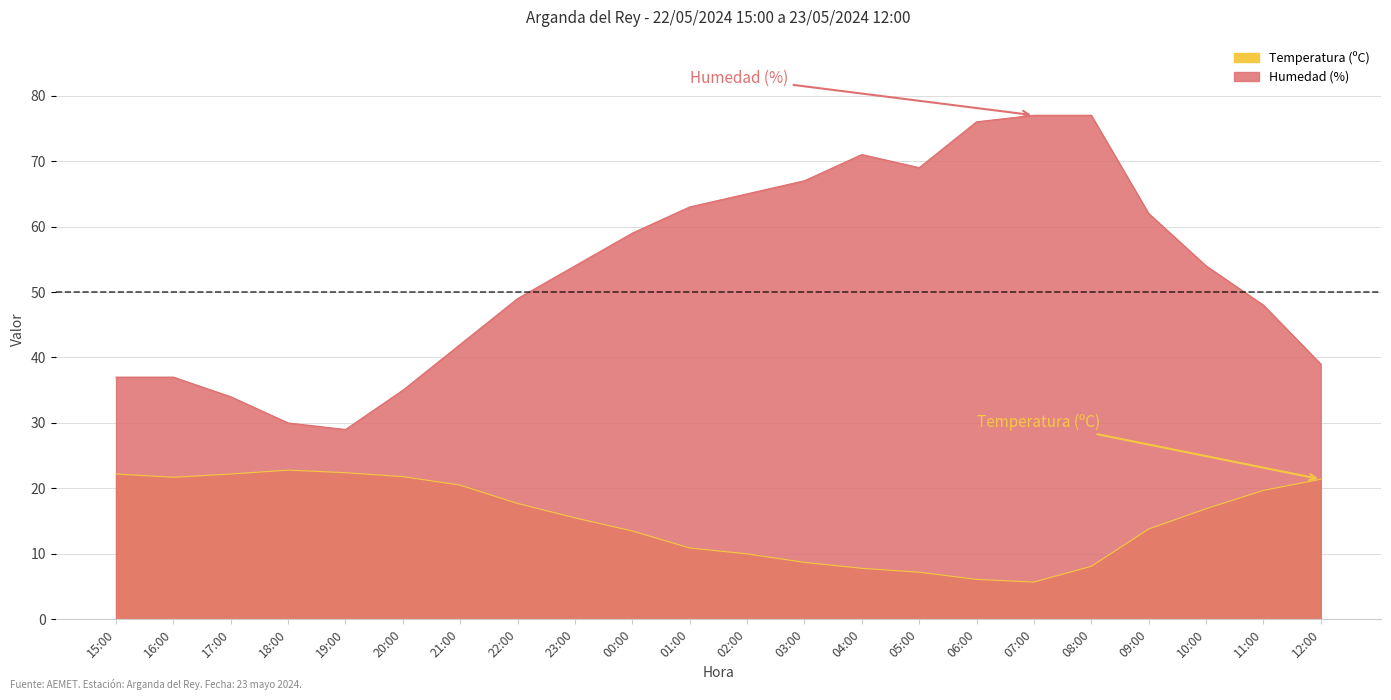

True or false: Humedad (%) has a value of 49.5 at 18:00.

False